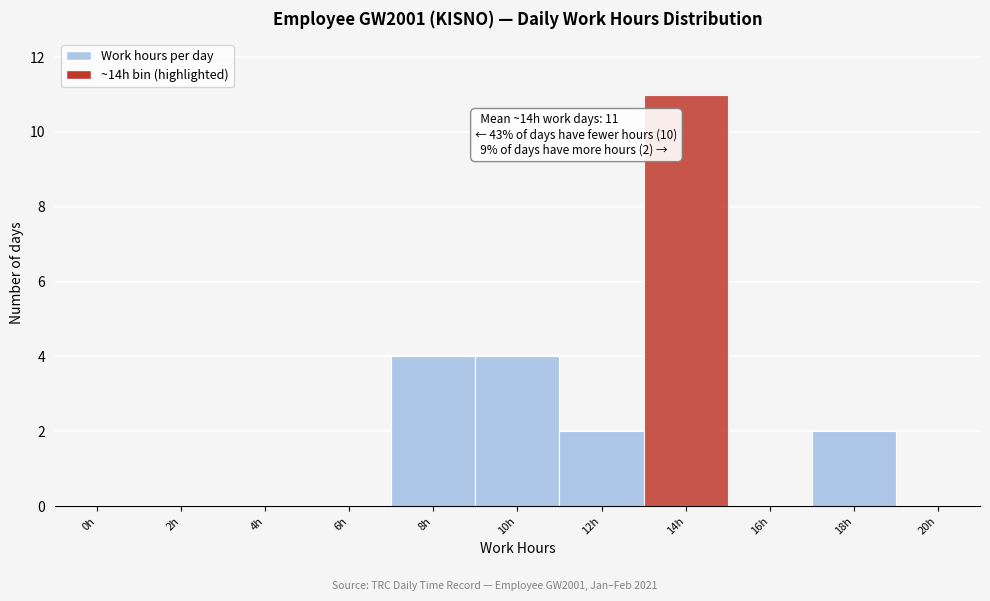

Reading right to left, what are all the values shown in this chart?

20h=0	18h=2	16h=0	14h=11	12h=2	10h=4	8h=4	6h=0	4h=0	2h=0	0h=0